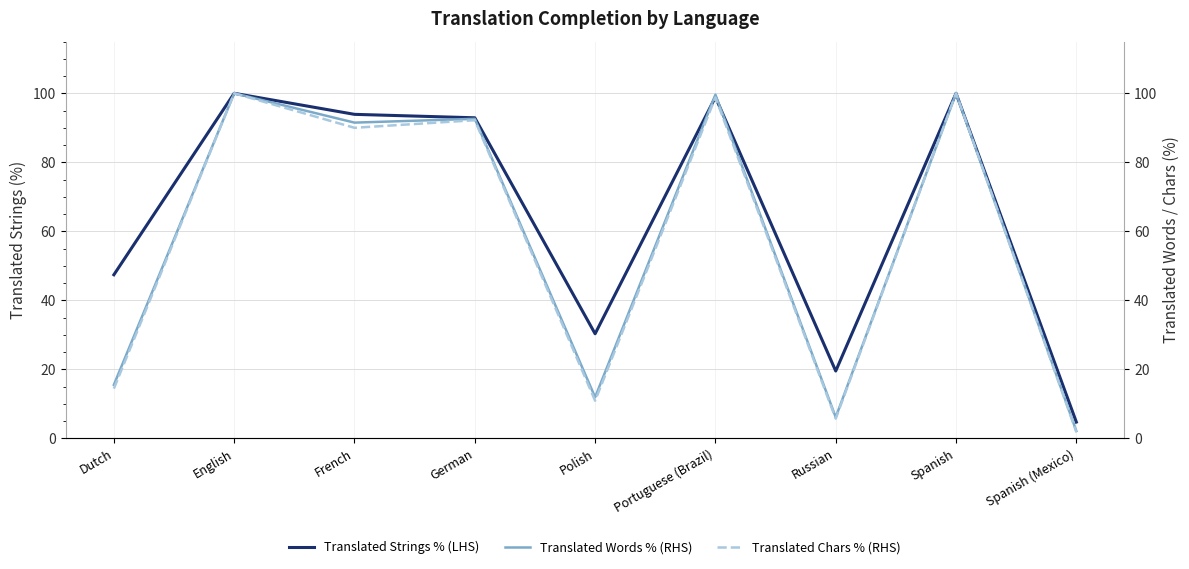

What is the label of the 8th point from the left?

Spanish